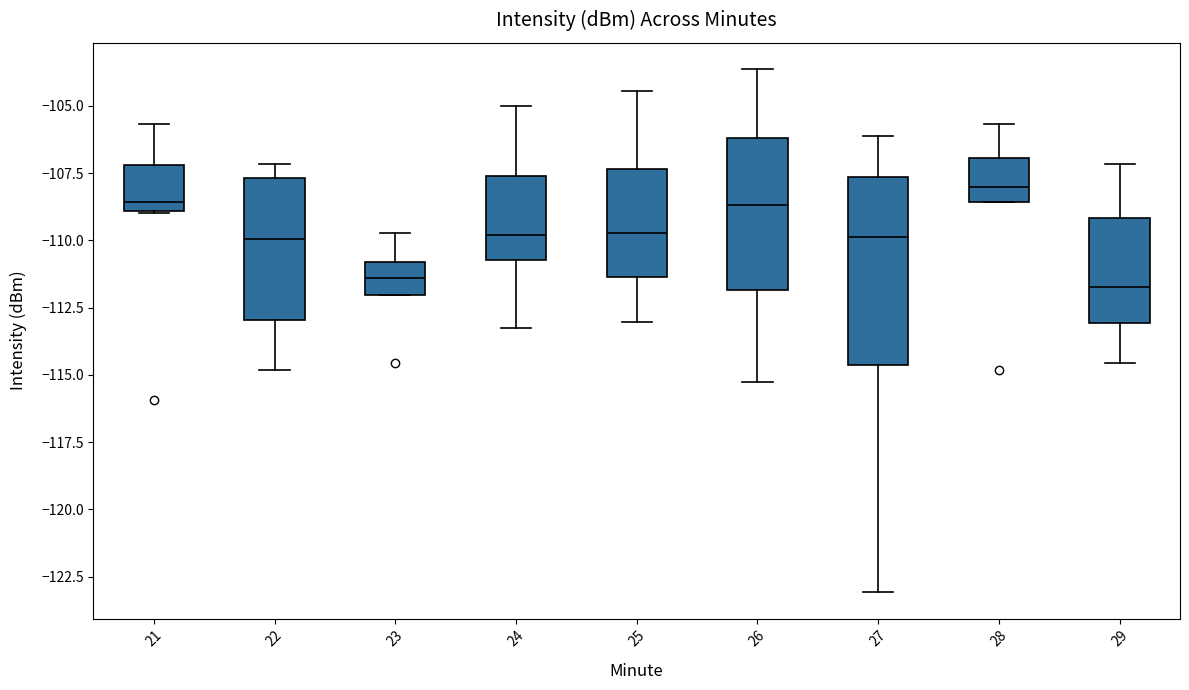

Reading left to right, transcribe this box plot: for each box, give where its median line is, the range the box spans, and where its two whiskers end, as read against the y-axis. The values are not printed on the chart, so give them approximately, as read against the axis.

21: median -108.5, box -109.0 to -107.0, whiskers -109.0 to -105.5
22: median -110.0, box -113.0 to -107.5, whiskers -115.0 to -107.0
23: median -111.5, box -112.0 to -111.0, whiskers -112.0 to -109.5
24: median -110.0, box -110.5 to -107.5, whiskers -113.0 to -105.0
25: median -109.5, box -111.5 to -107.5, whiskers -113.0 to -104.5
26: median -108.5, box -112.0 to -106.0, whiskers -115.5 to -103.5
27: median -110.0, box -114.5 to -107.5, whiskers -123.0 to -106.0
28: median -108.0, box -108.5 to -107.0, whiskers -108.5 to -105.5
29: median -111.5, box -113.0 to -109.0, whiskers -114.5 to -107.0